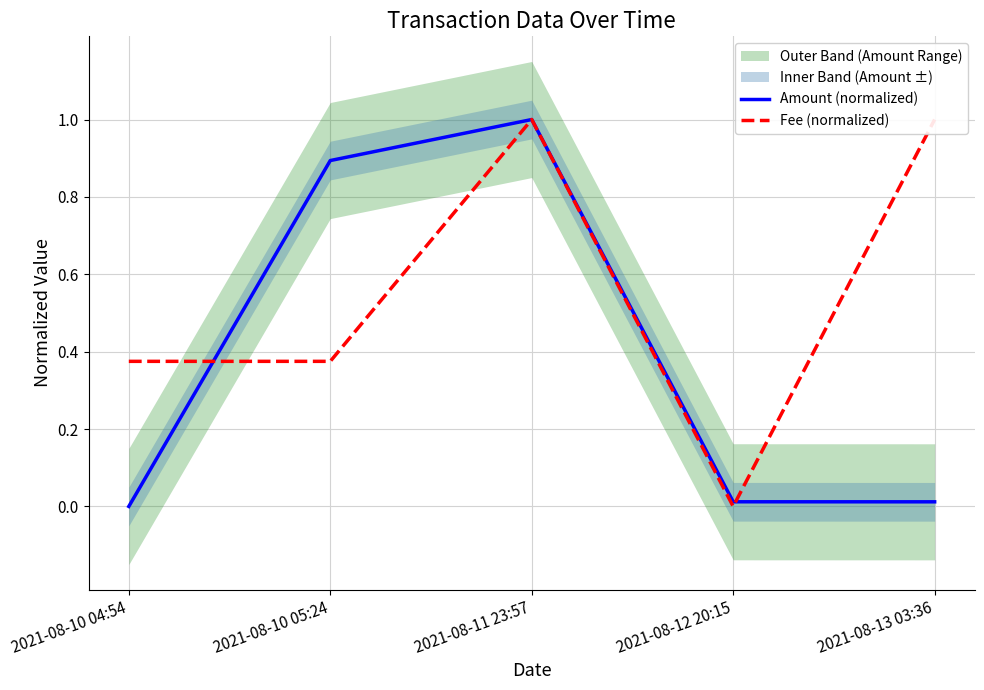

Where is the first local maximum for Amount (normalized)?

2021-08-11 23:57